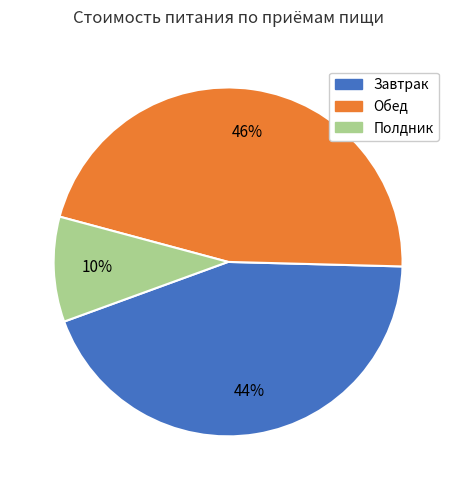

To the nearest percent, what is the combined percentage of Завтрак and Обед?

90%